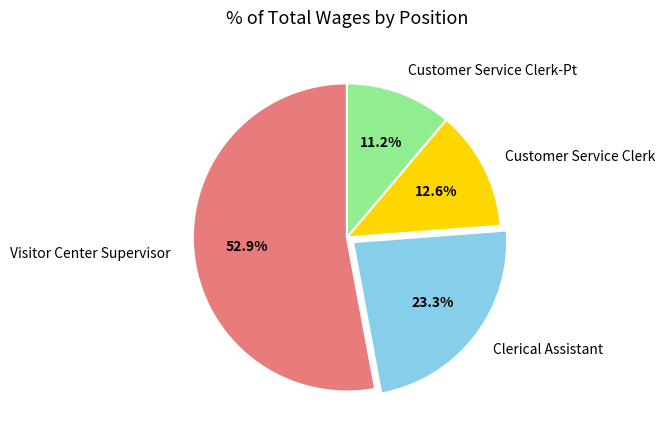

Count the number of slices in the pie.

4